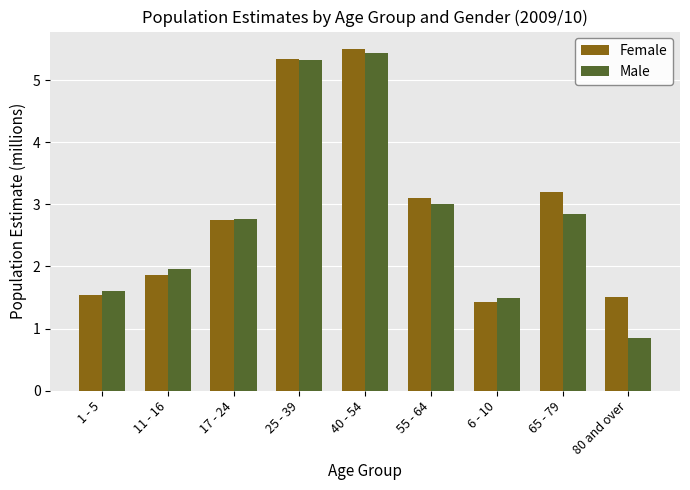

What is the greatest value displayed?

5.5